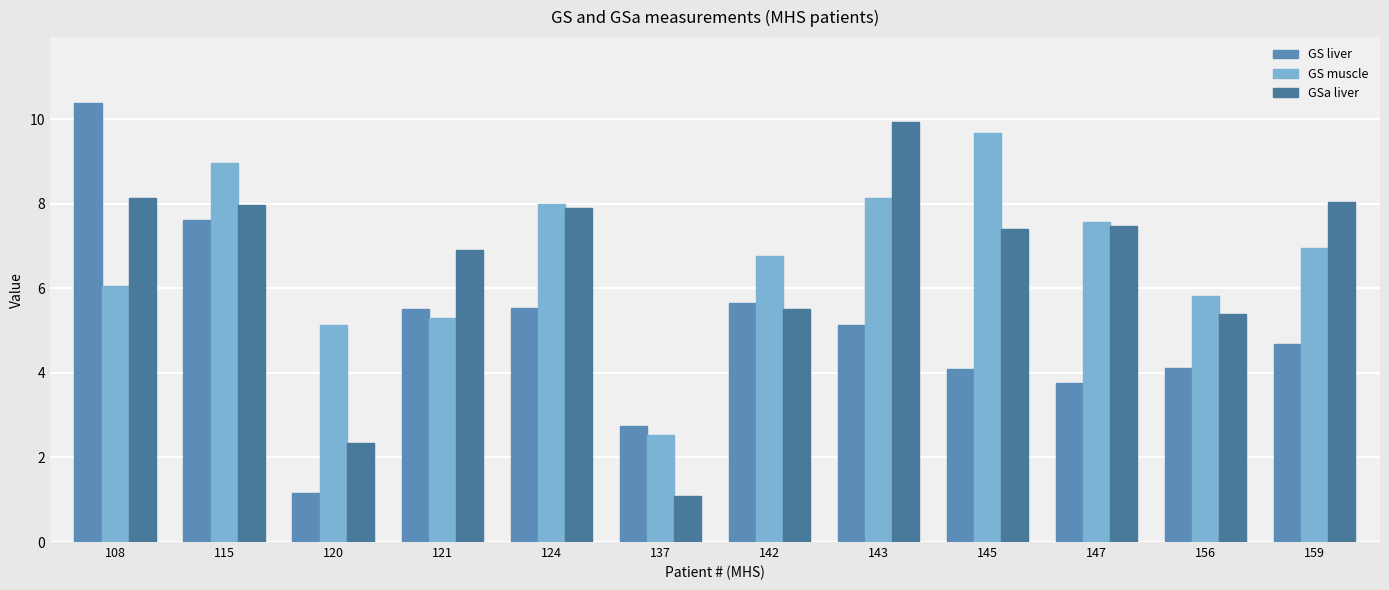

What is the spread (max minus min) of values at 108?

4.3